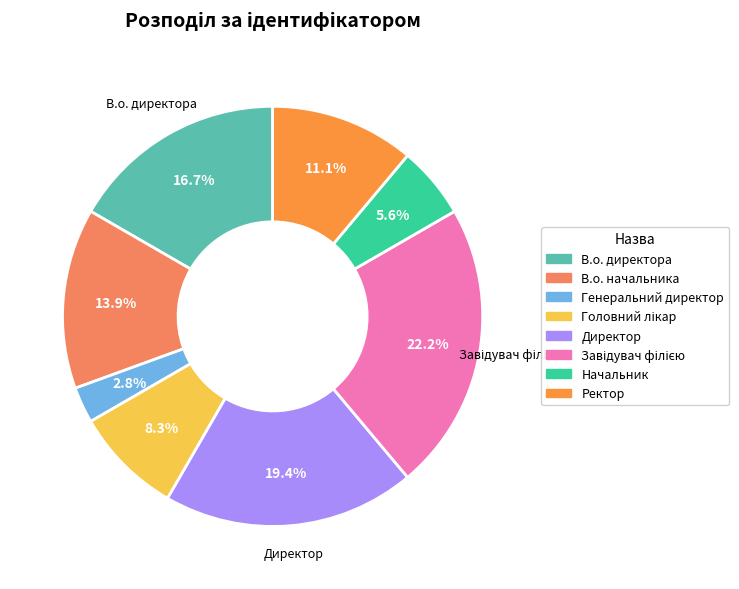

Between В.о. директора and В.о. начальника, which is larger?

В.о. директора